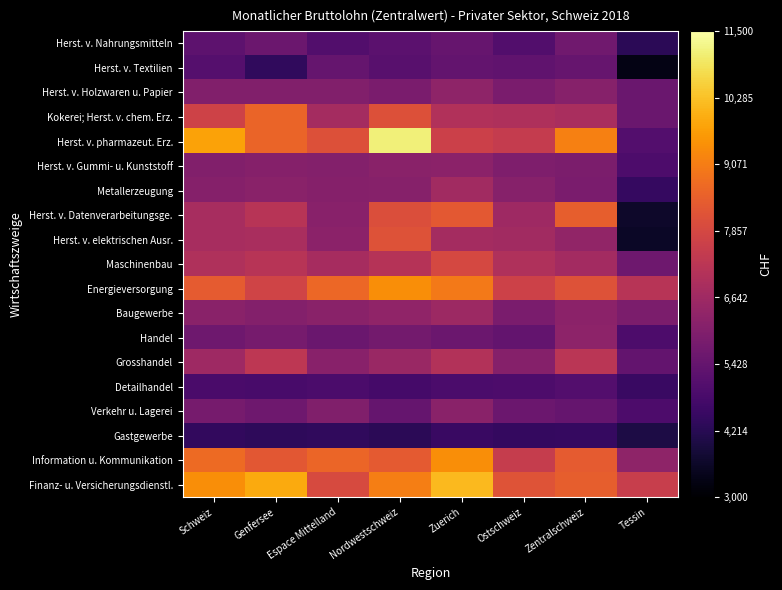

Between Nordwestschweiz and Espace Mittelland, which is larger?

Nordwestschweiz